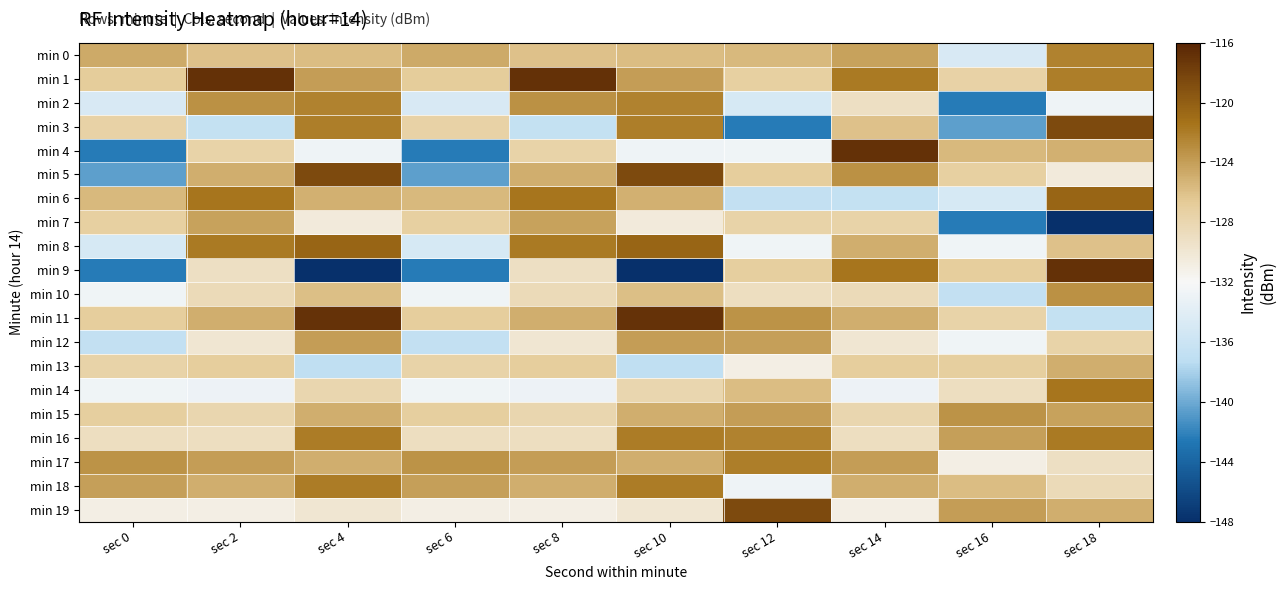

Between sec 0 and sec 18, which series saw the biggest shift?

min 9